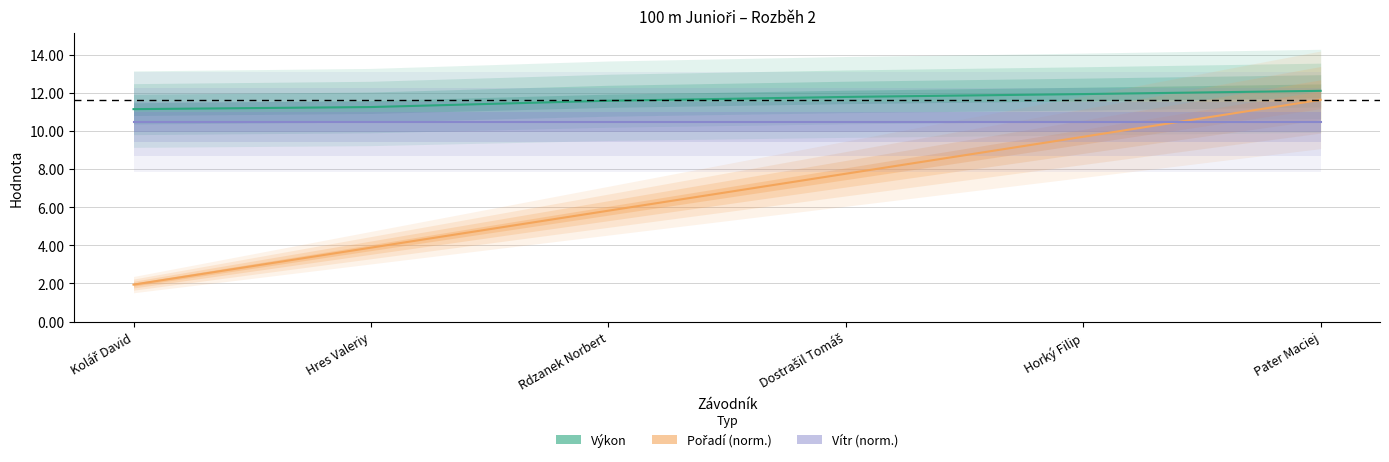

List the labels in order of Výkon value, largest first.

Pater Maciej, Horký Filip, Dostrašil Tomáš, Rdzanek Norbert, Hres Valeriy, Kolář David